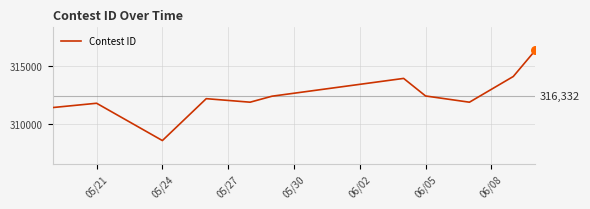

What is the minimum value shown in the chart?

308525